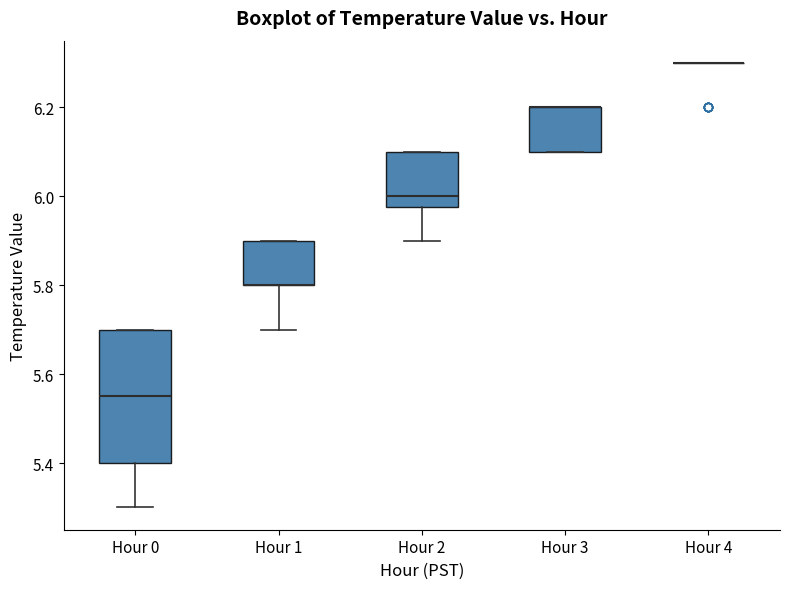

Reading left to right, transcribe this box plot: for each box, give where its median line is, the range the box spans, and where its two whiskers end, as read against the y-axis. The values are not printed on the chart, so give them approximately, as read against the axis.

Hour 0: median 5.56, box 5.40 to 5.70, whiskers 5.30 to 5.70
Hour 1: median 5.80 (drawn on the box's lower edge), box 5.80 to 5.90, whiskers 5.70 to 5.90
Hour 2: median 6.00, box 5.98 to 6.10, whiskers 5.90 to 6.10
Hour 3: median 6.20 (drawn on the box's upper edge), box 6.10 to 6.20, whiskers 6.10 to 6.20
Hour 4: box collapsed to a line at 6.30, whiskers 6.30 to 6.30